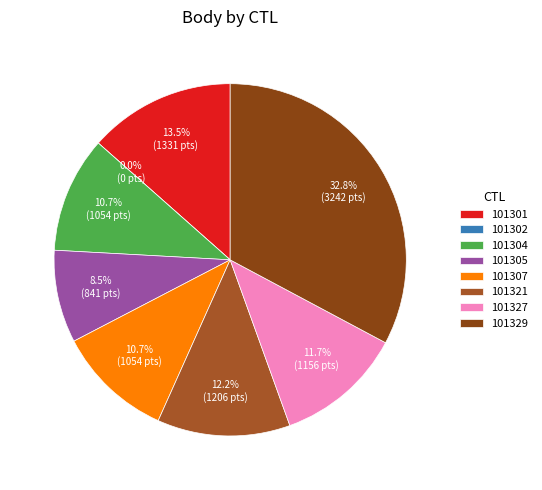

To the nearest percent, what portion does 101304 represent?

11%